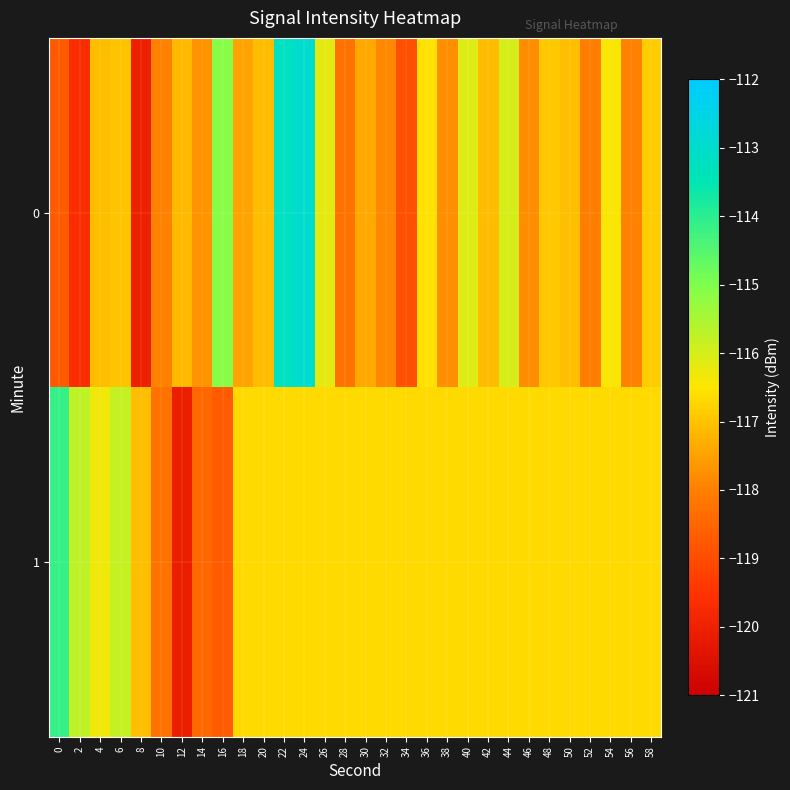

Rank the series by their average value, from highest to lowest.

1, 0